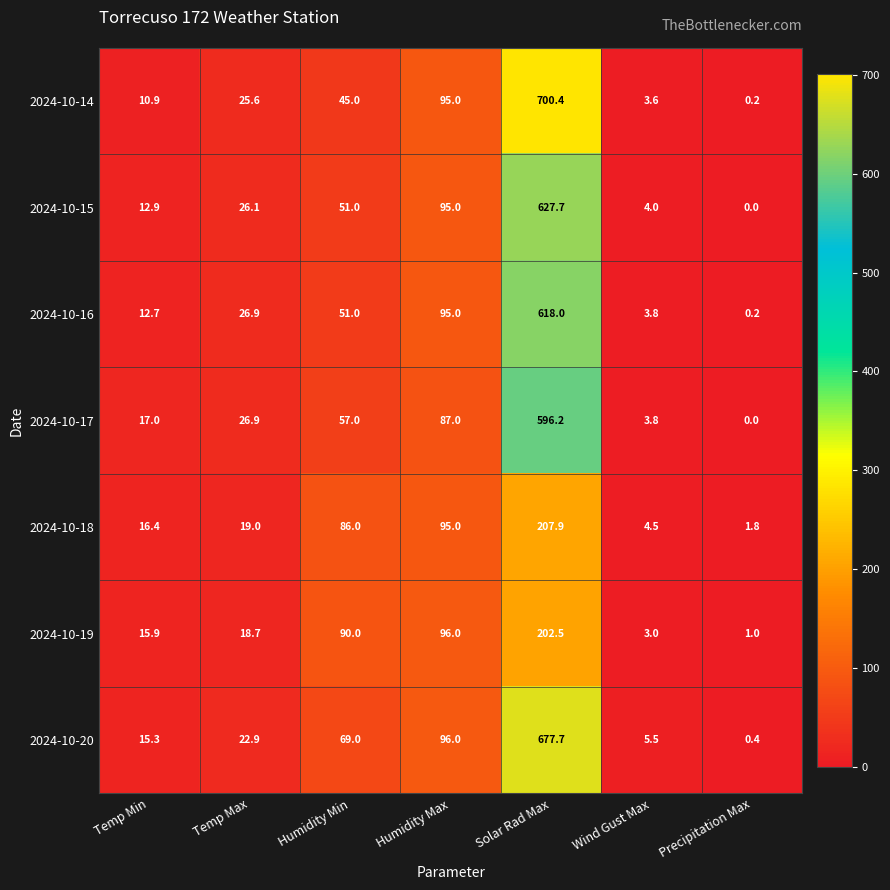

True or false: 2024-10-18 has a value of 4.5 at Wind Gust Max.

True